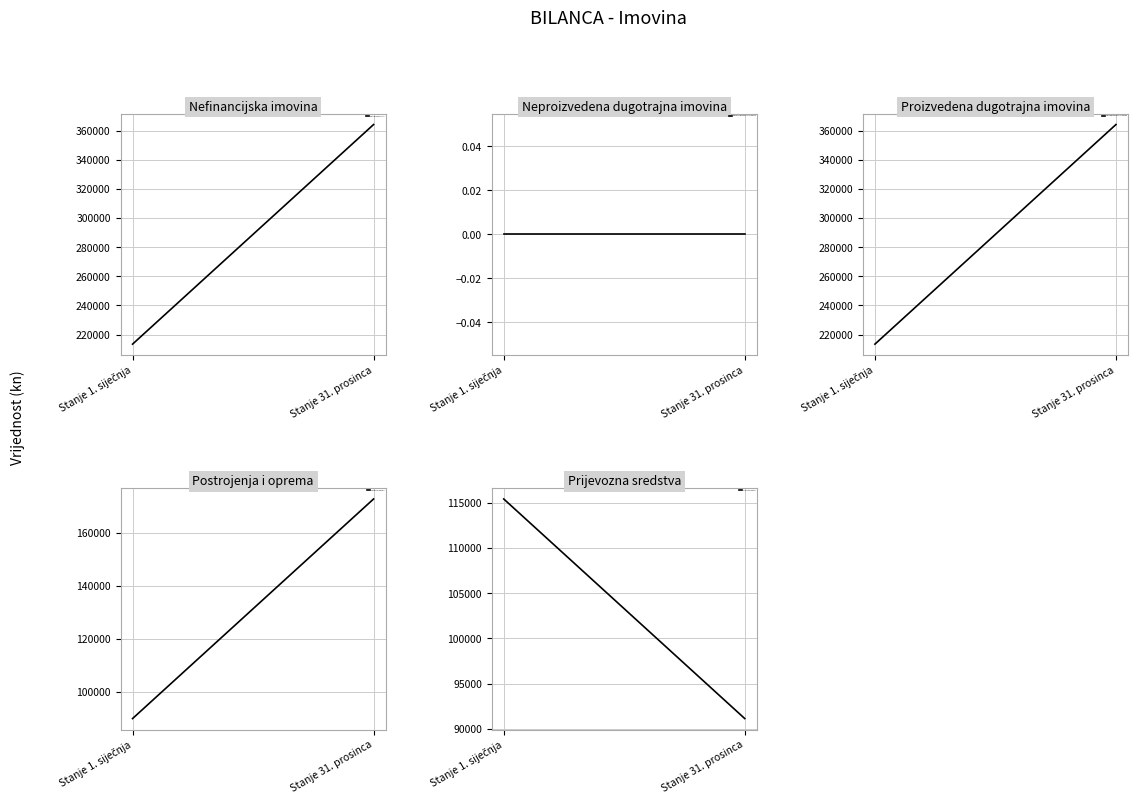

Is it true that Neproizvedena dugotrajna imovina equals 0.0 at Stanje 31. prosinca?

True